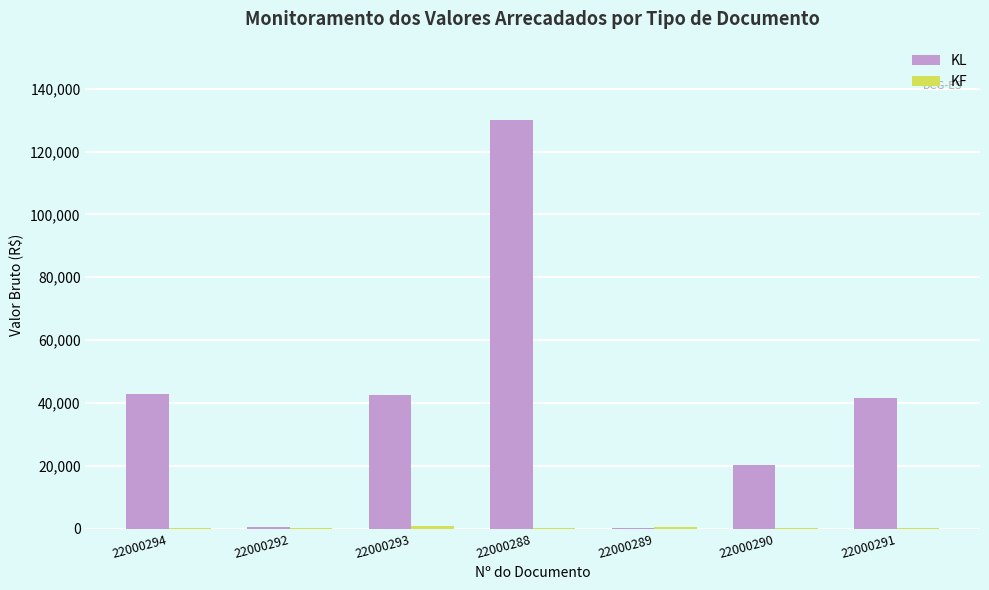

At which category is the sum across all series the highest?

22000288